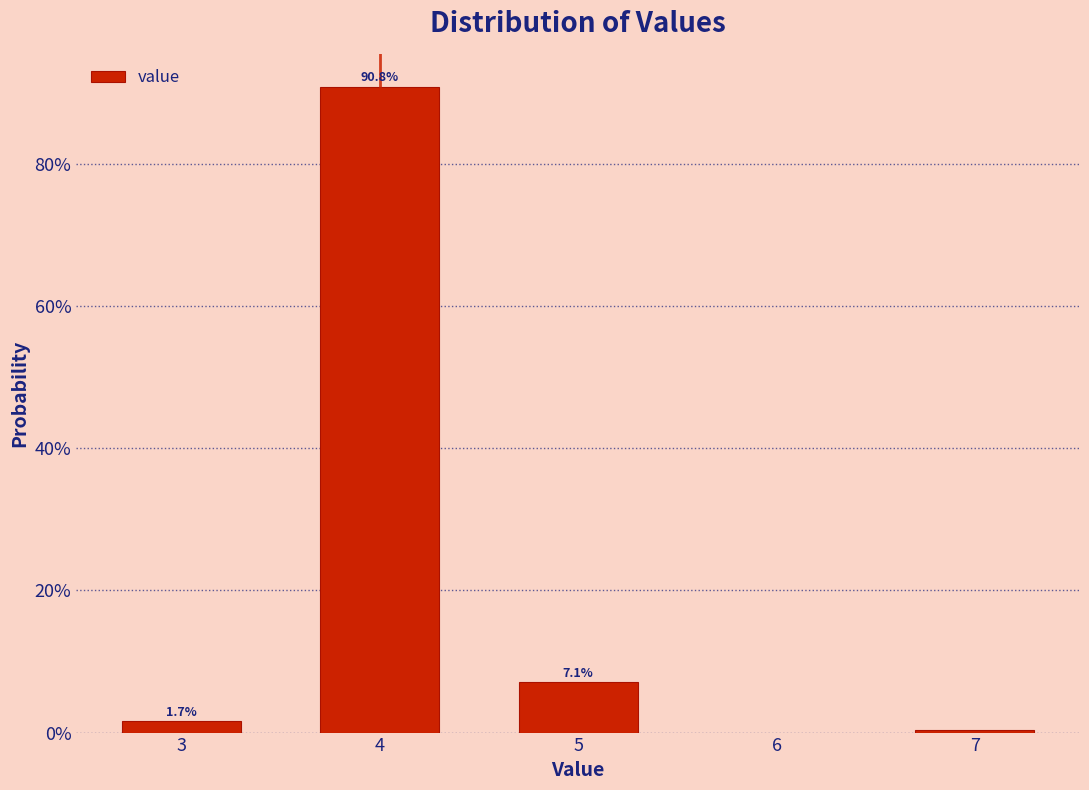

Does the chart contain any negative values?

No